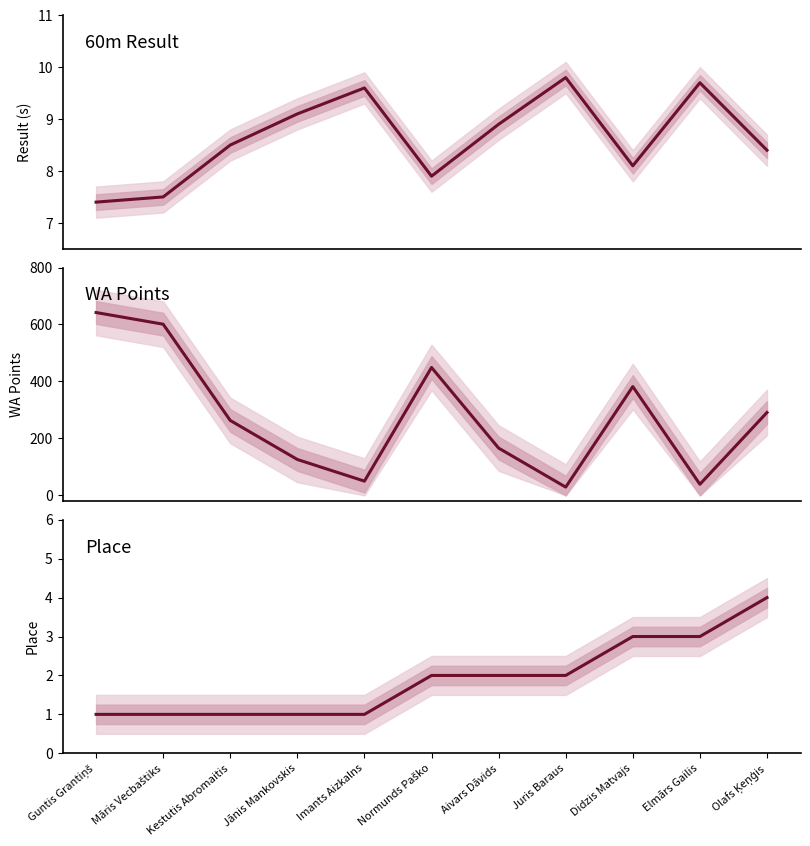

Is the value of Result (s) at Māris Vecbaštiks greater than the value of WA Points at Jānis Mankovskis?

No